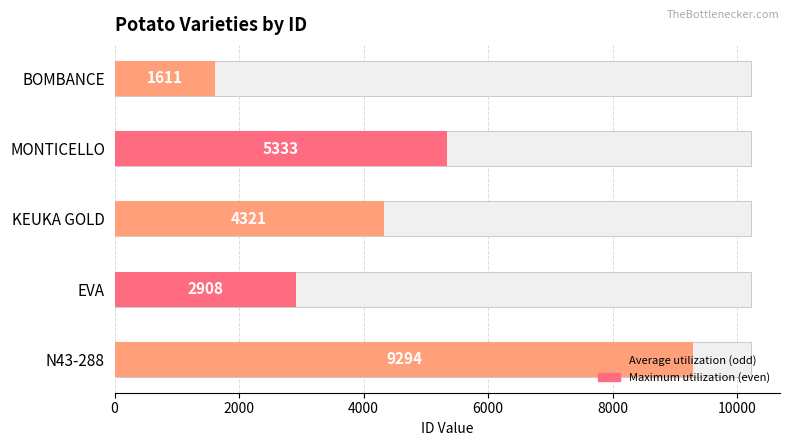

What position from the right is N43-288?

5